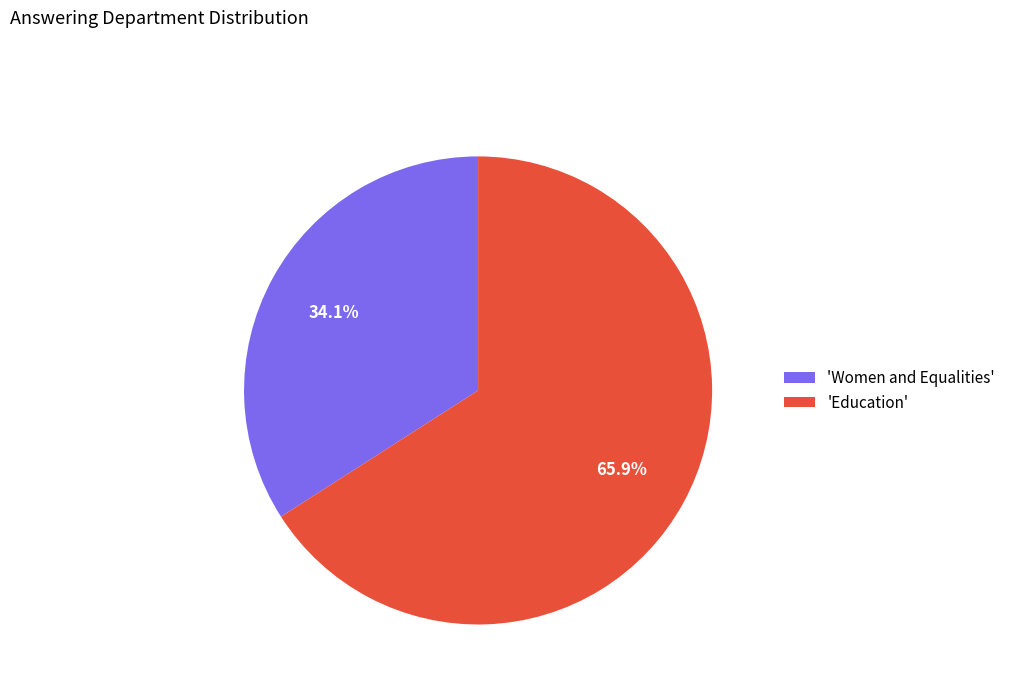

Do 'Women and Equalities' and 'Education' together represent more than half of the pie?

Yes